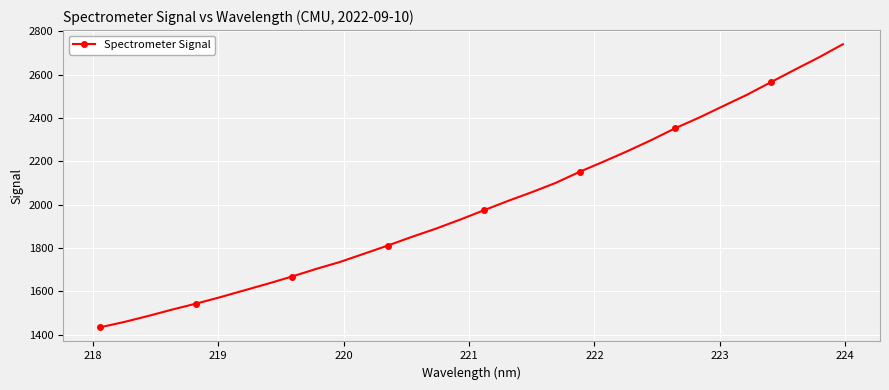

What is the sum of all values?

63989.7